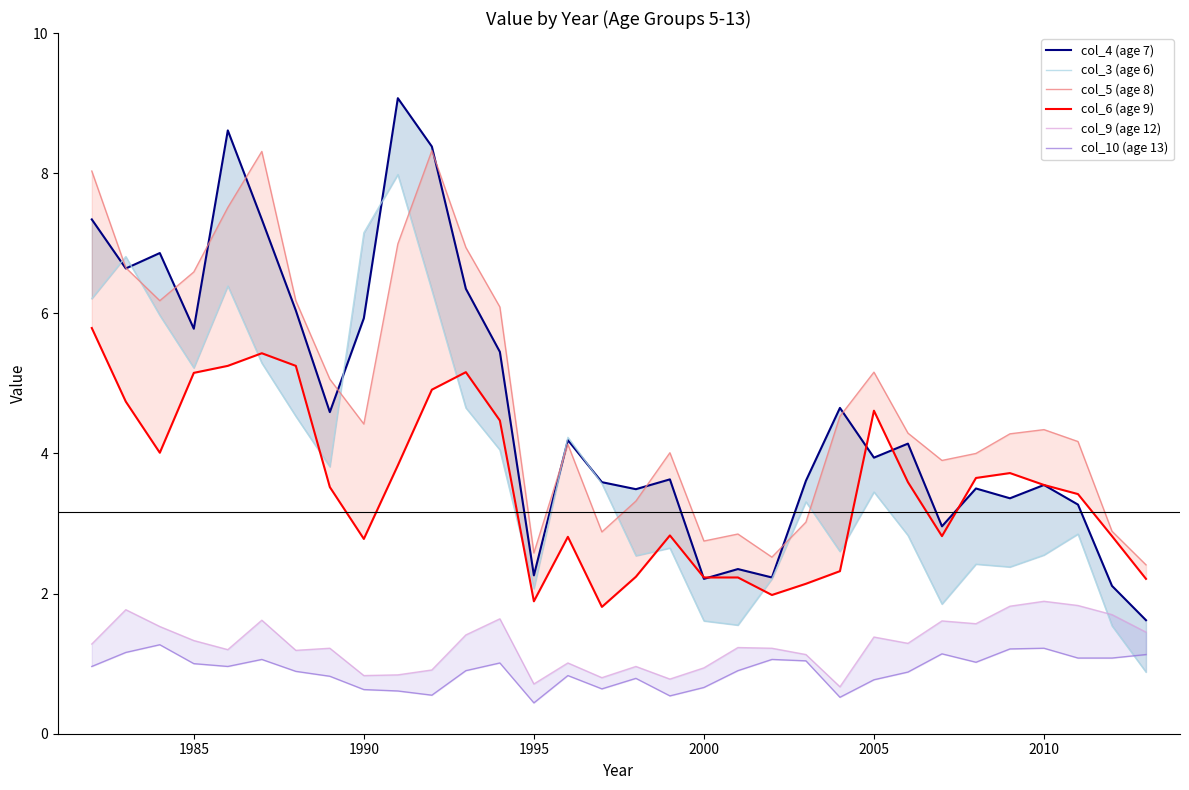

Is the value of col_9 (age 12) at 20 greater than the value of col_10 (age 13) at 20?

Yes